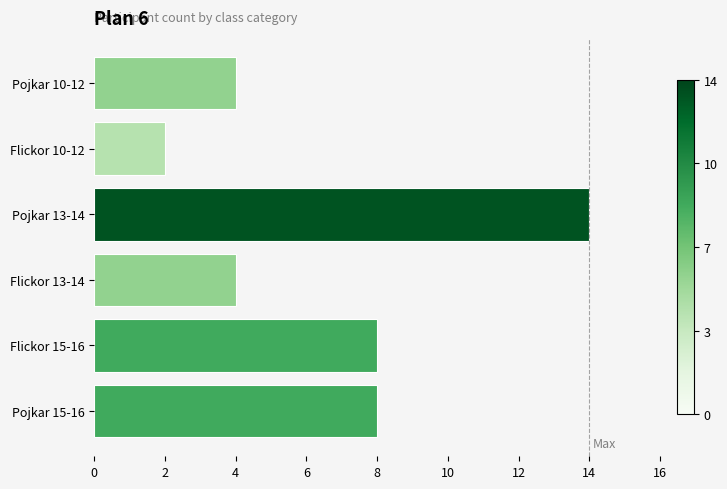

Reading top to bottom, extract all data points from this chart.

4	2	14	4	8	8